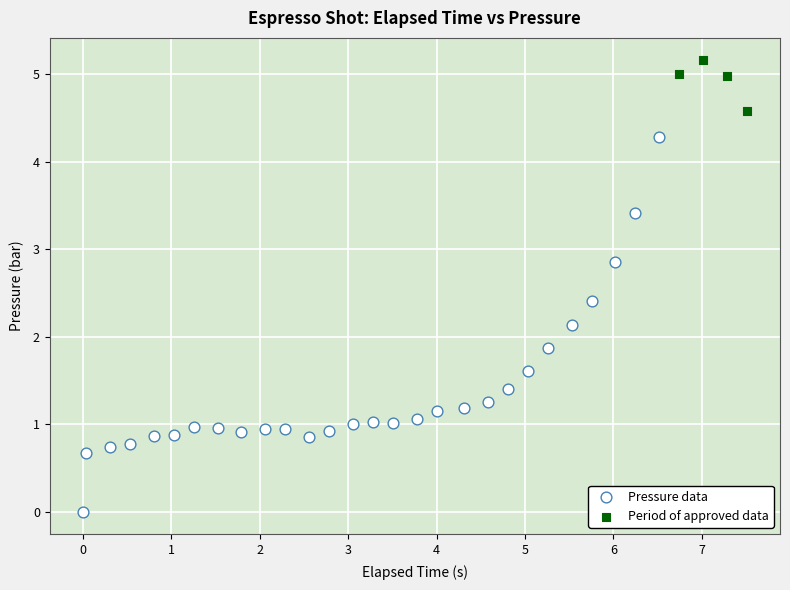

Which series has the largest Y range (max minus min)?

Pressure data